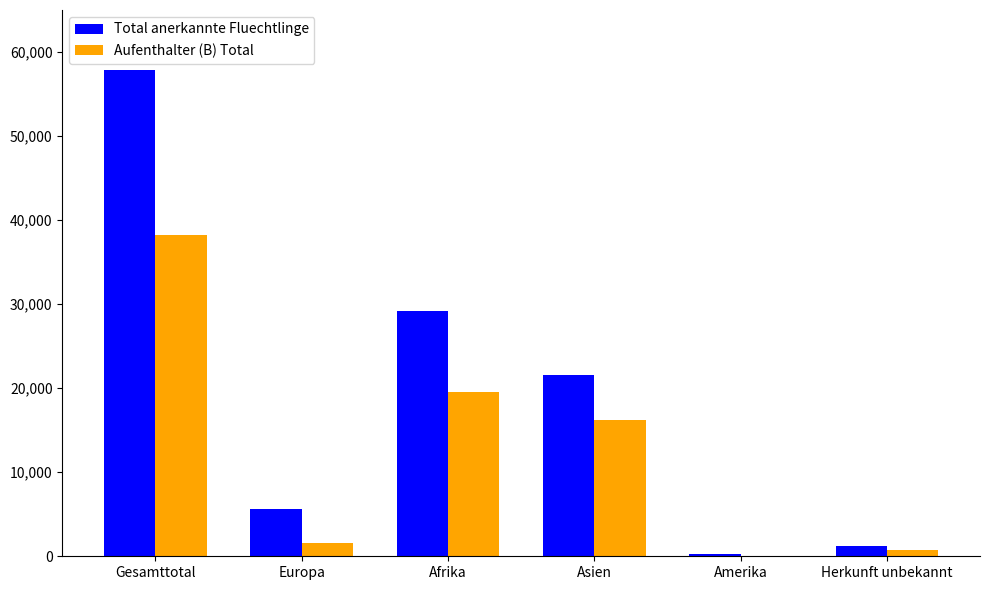

How many groups of bars are there?

6